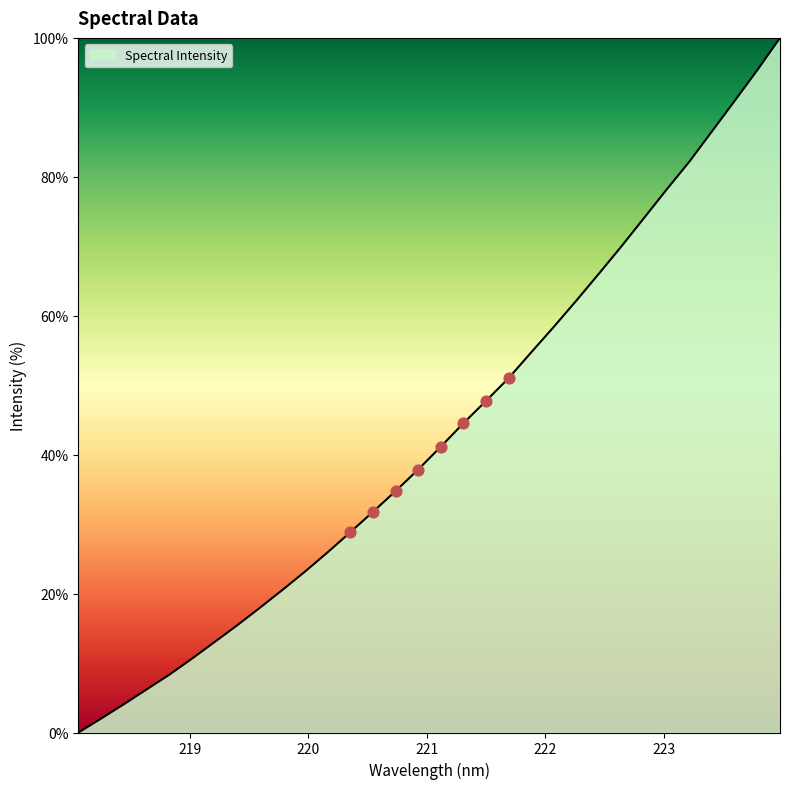

What is the difference between the maximum and minimum values?

100.0